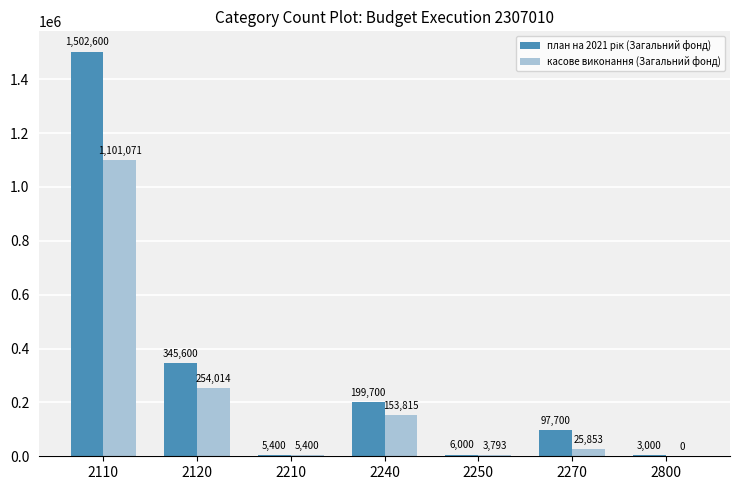

Which category has the highest value across all series?

2110